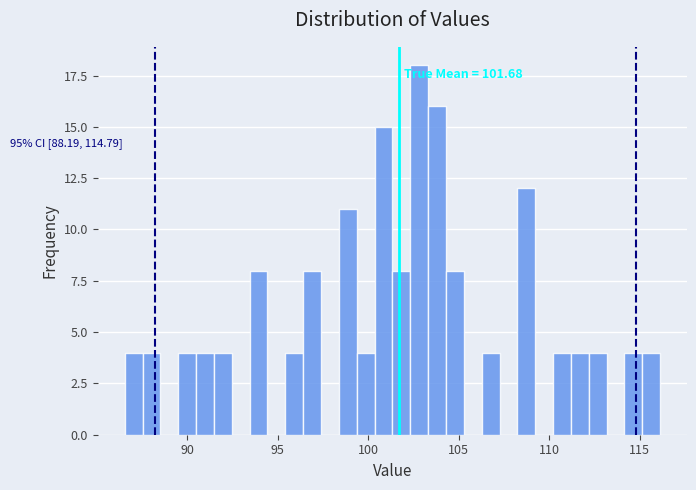

Read against the x-axis, roughly where is the centre of the tallest bar?

103.0